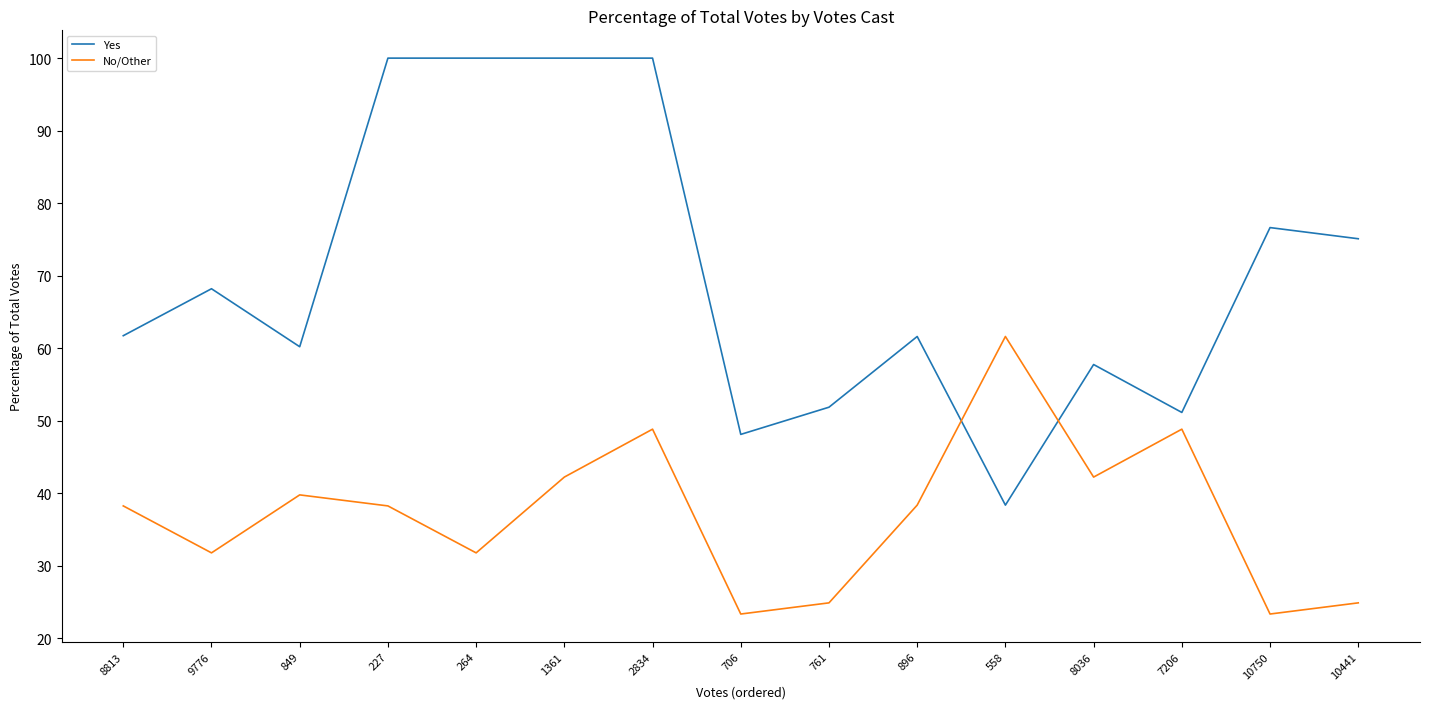

What position from the right is 8036?

4